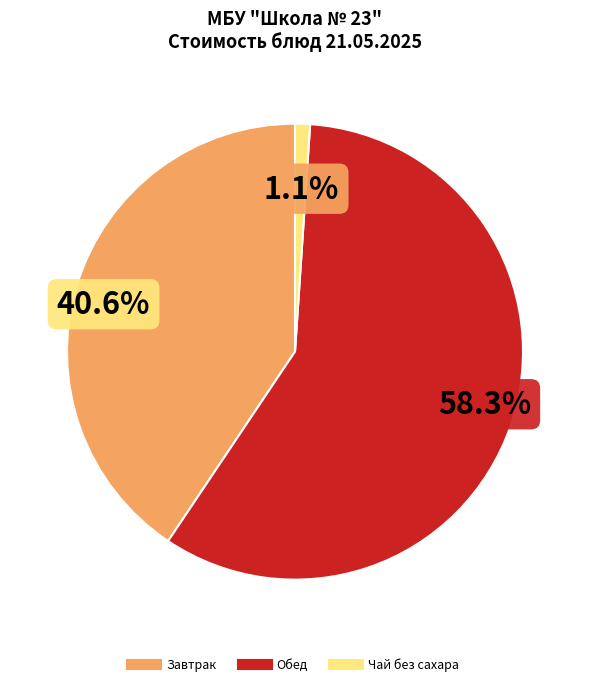

Count the number of slices in the pie.

3